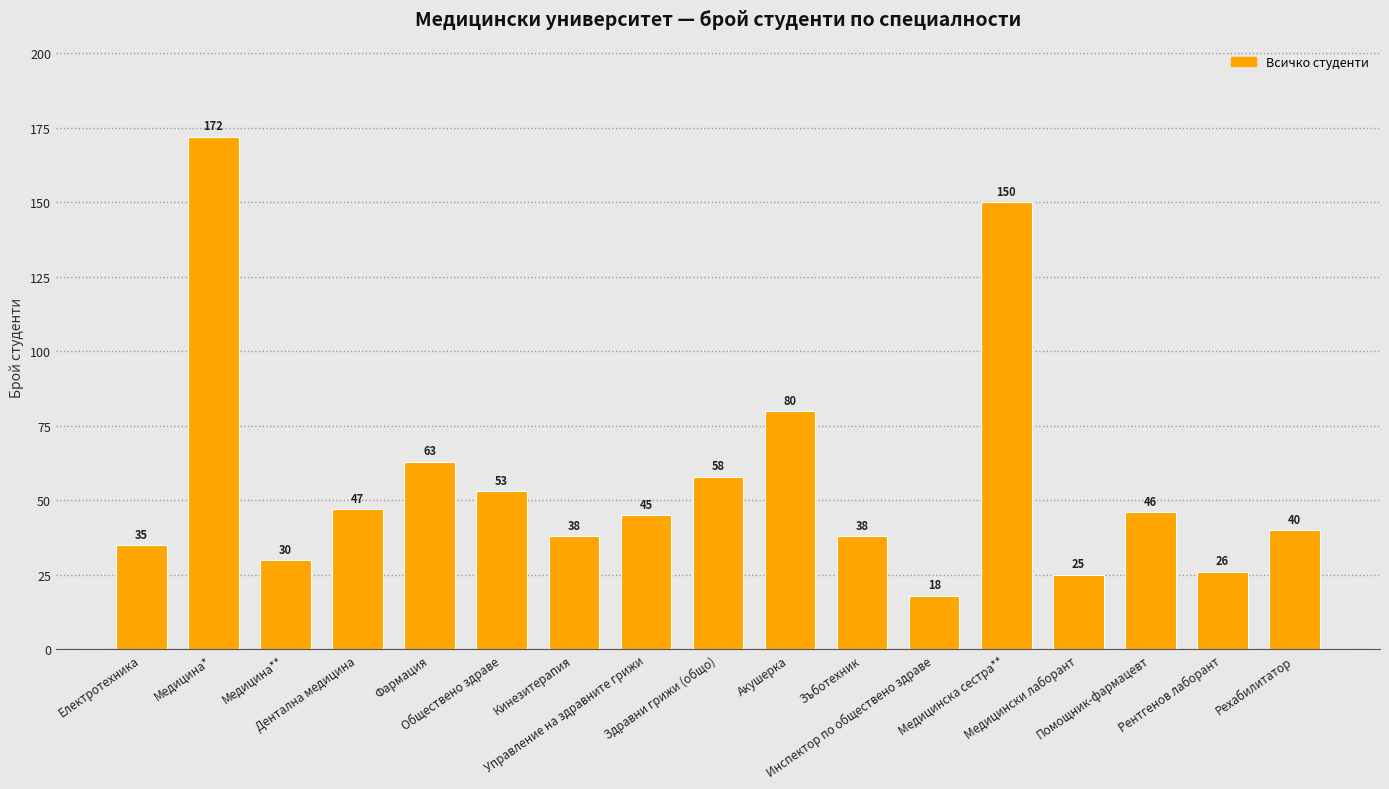

Is it true that the value at Медицина** is 30?

True